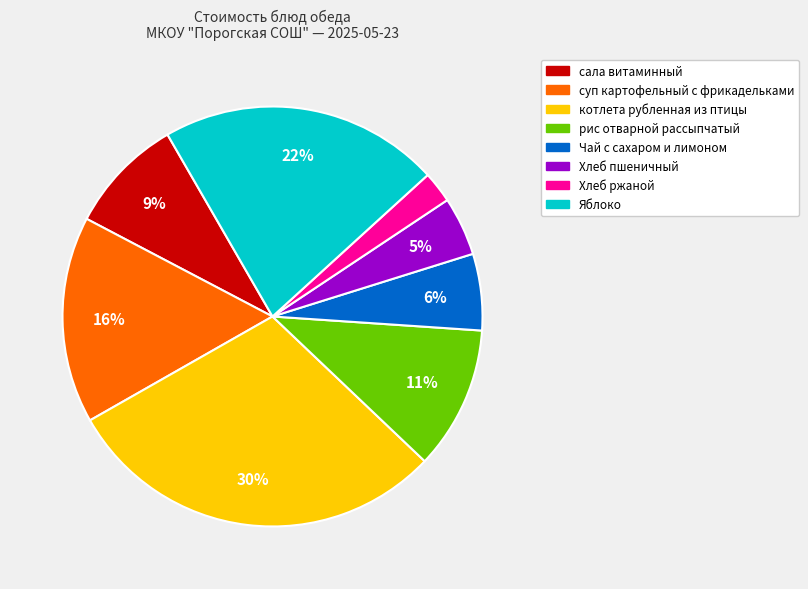

True or false: сала витаминный accounts for 1% of the total.

False